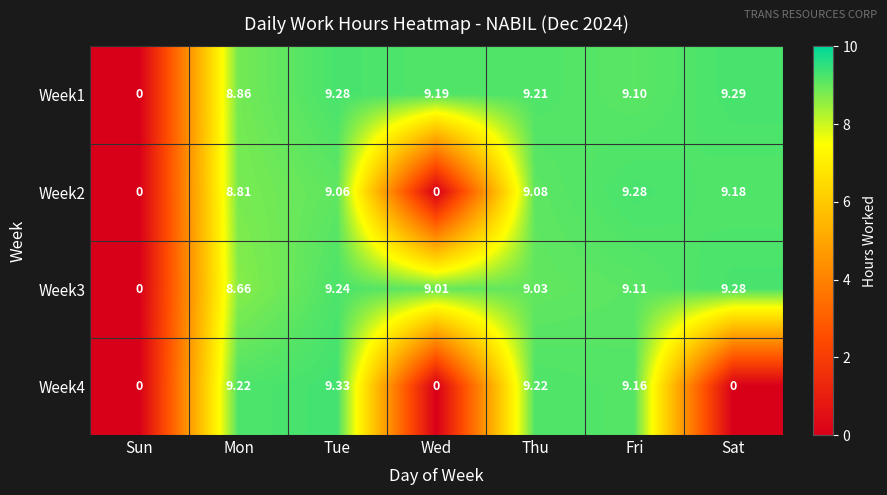

Count the number of categories in the chart.

7